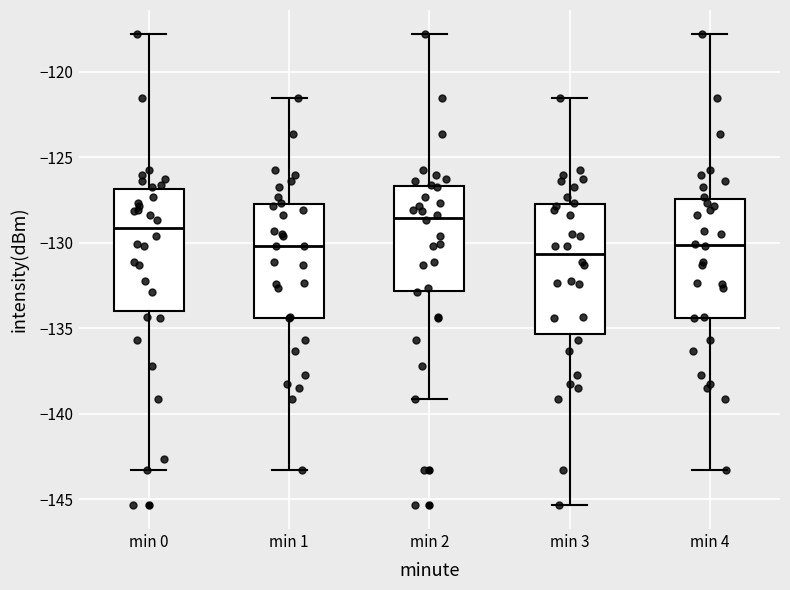

Reading left to right, read every box against the y-axis: the position of its median line, the range the box covers, and the ends of its whiskers. The values are not printed on the chart, so give them approximately, as read against the axis.

min 0: median -129.0, box -134.0 to -127.0, whiskers -143.5 to -118.0
min 1: median -130.0, box -134.5 to -127.5, whiskers -143.5 to -121.5
min 2: median -128.5, box -133.0 to -126.5, whiskers -139.0 to -118.0
min 3: median -130.5, box -135.5 to -127.5, whiskers -145.5 to -121.5
min 4: median -130.0, box -134.5 to -127.5, whiskers -143.5 to -118.0